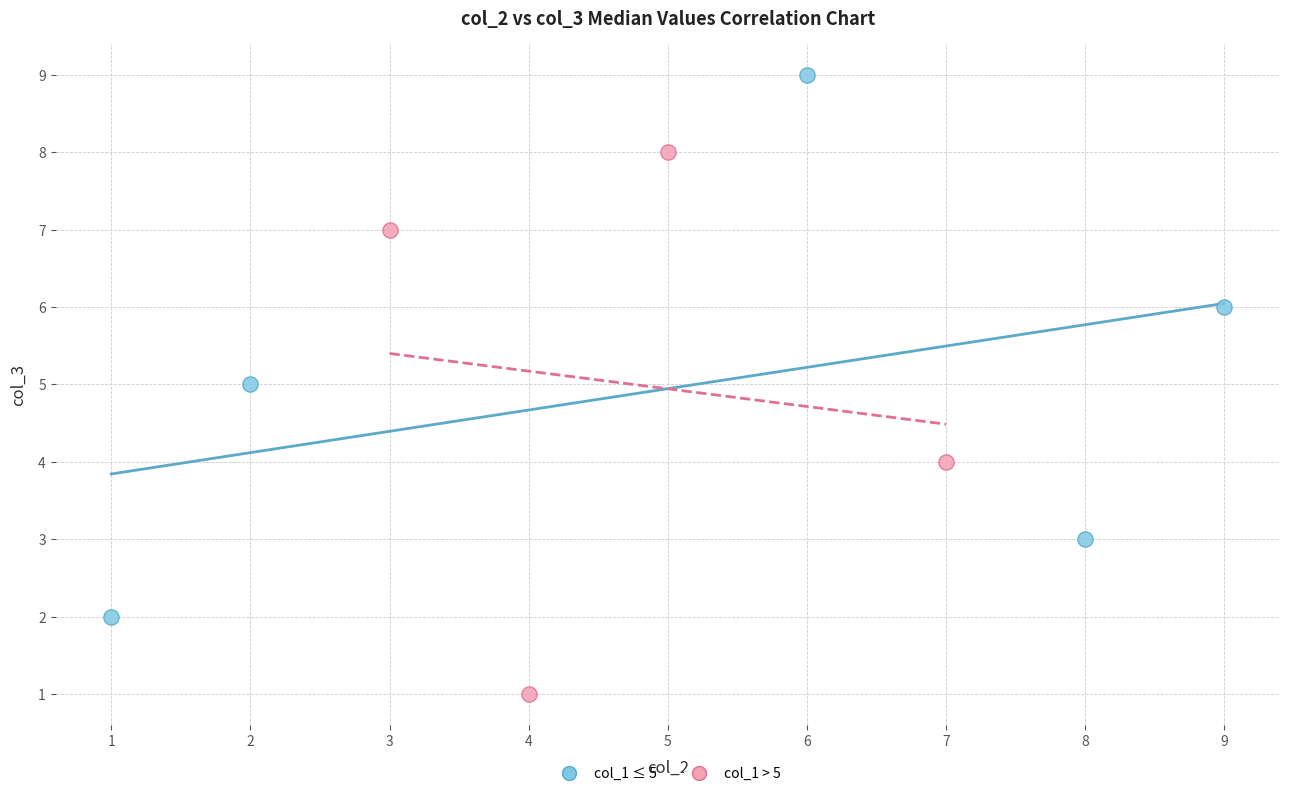

Which series reaches the minimum Y coordinate?

col_1 > 5